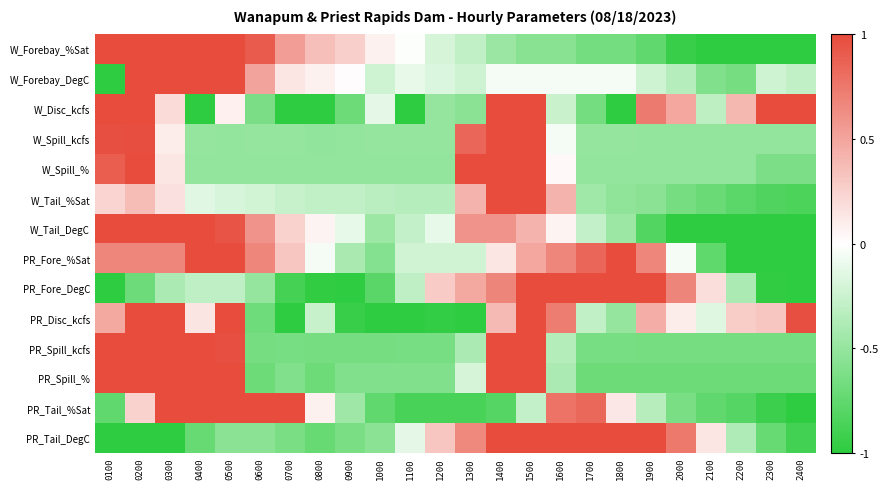

Which series changed the most between 0200 and 1400?

PR_Tail_DegC